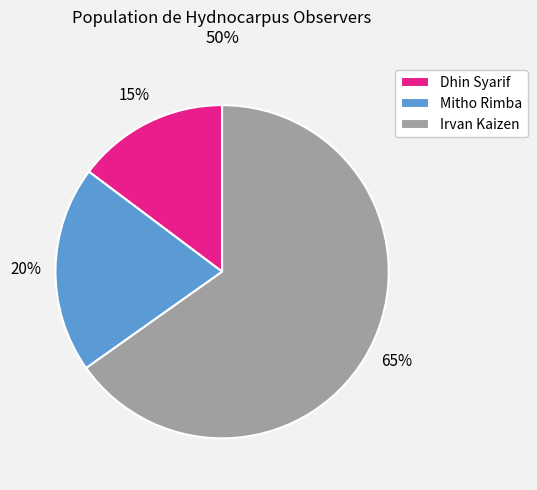

Count the number of slices in the pie.

3